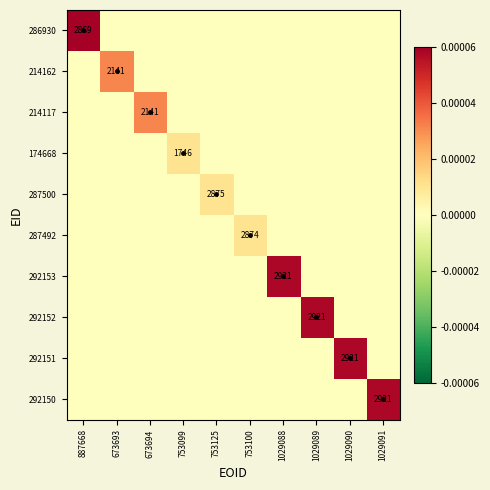

True or false: 292152 has a value of 0.0 at 887668.

True